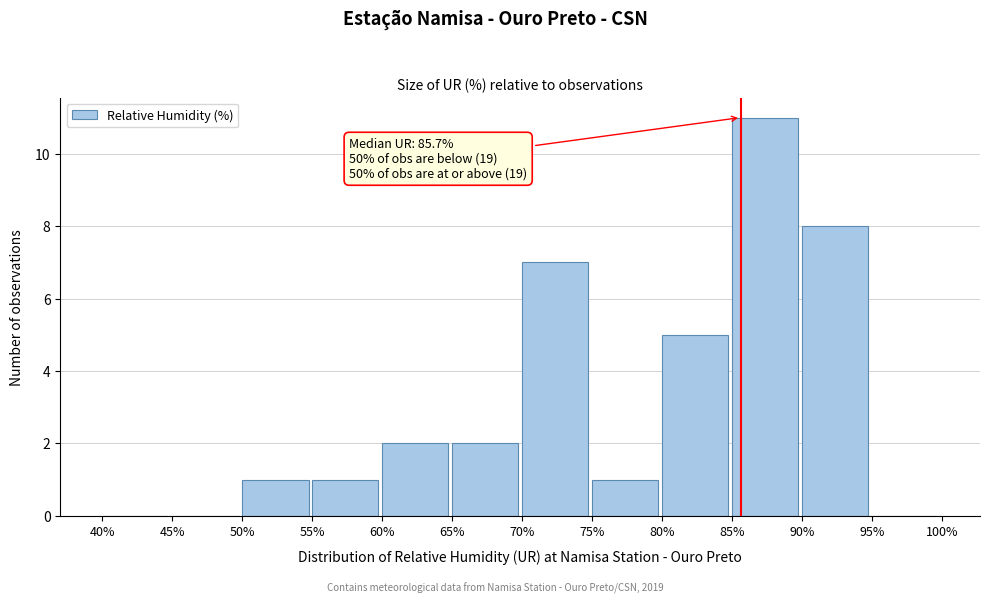

Which range on the x-axis has the tallest bar?

85% to 90%